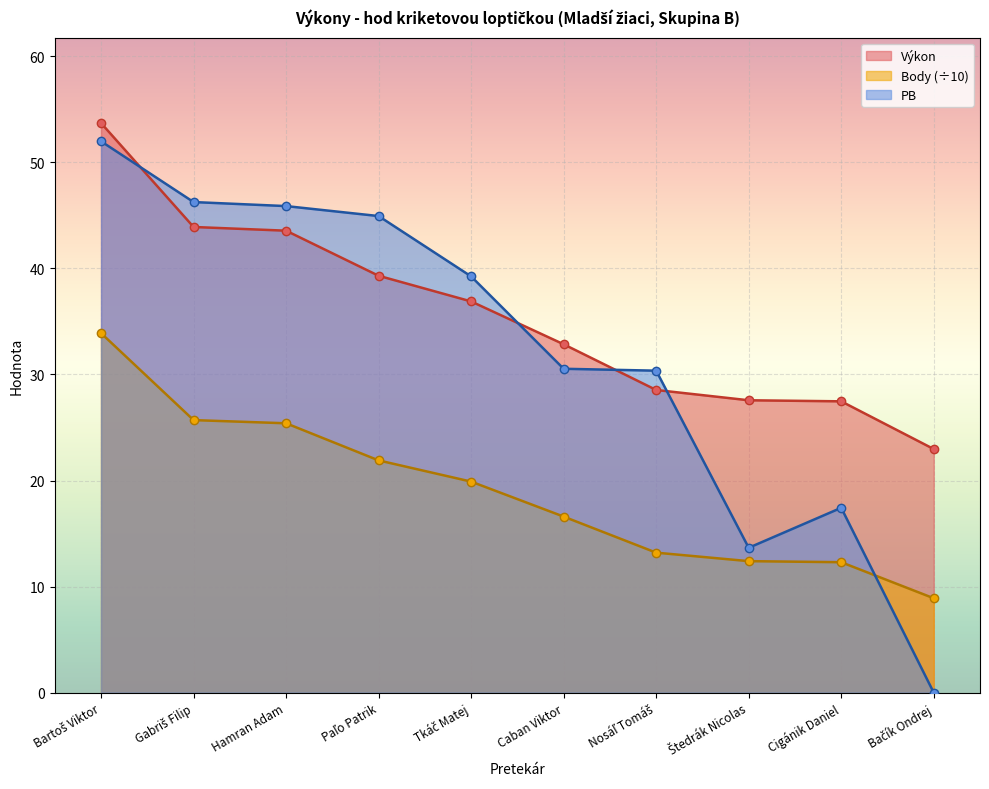

What is the difference between the PB values at Bačík Ondrej and Nosáľ Tomáš?

30.4